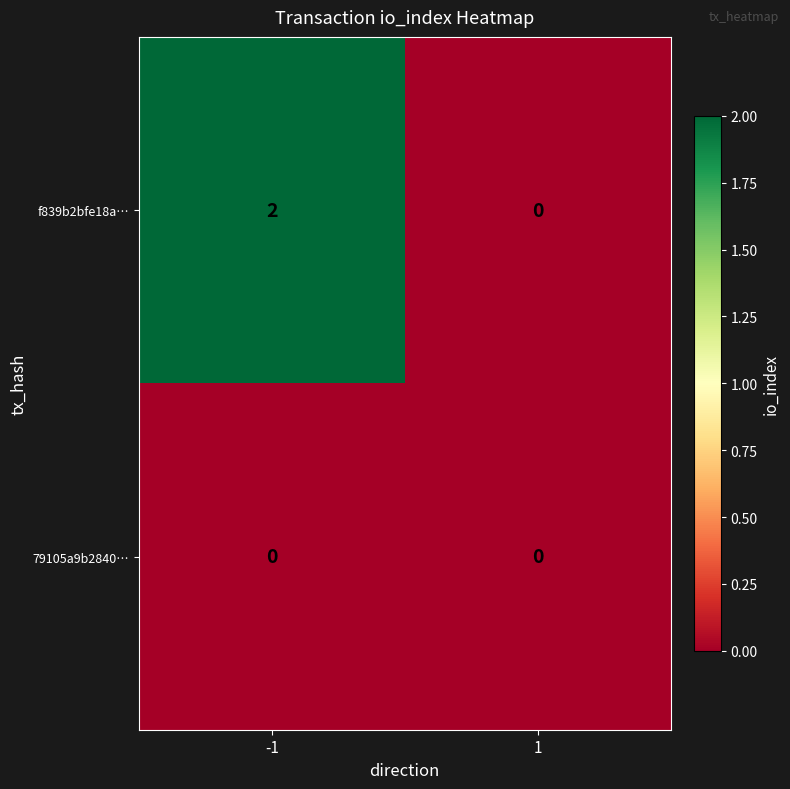

How many data points does each series have?

2